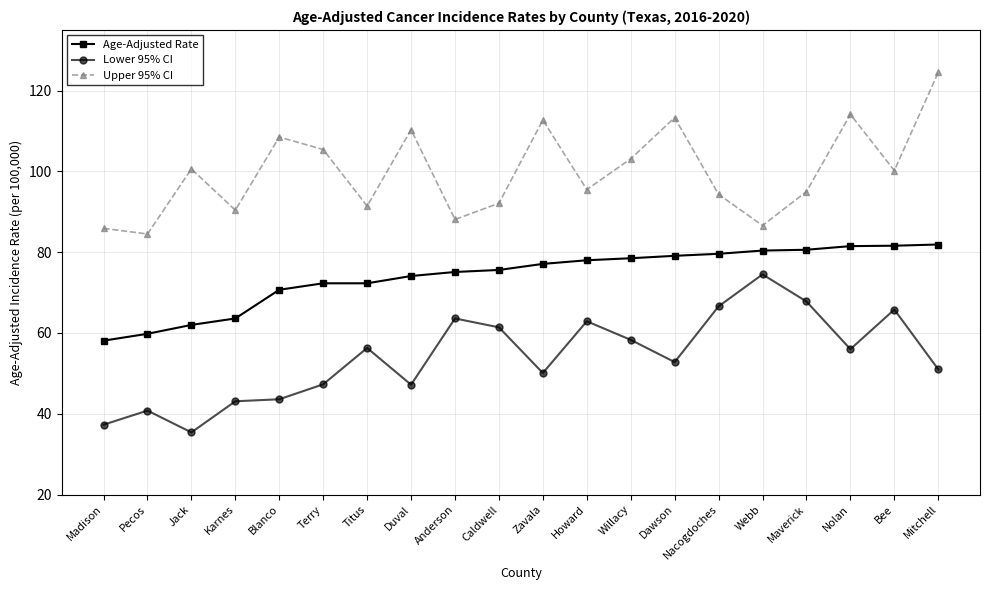

Where is the first local maximum for Lower 95% CI?

Pecos